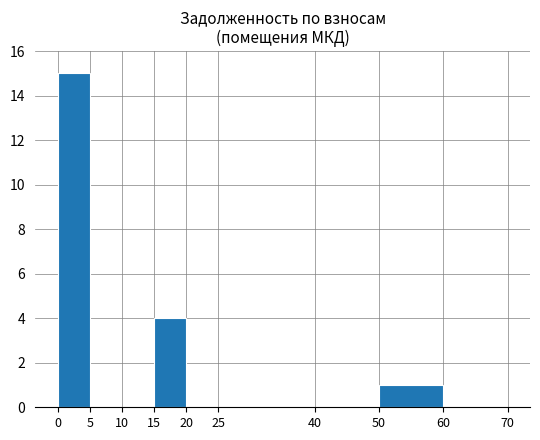

Count the number of data series in this chart.

1